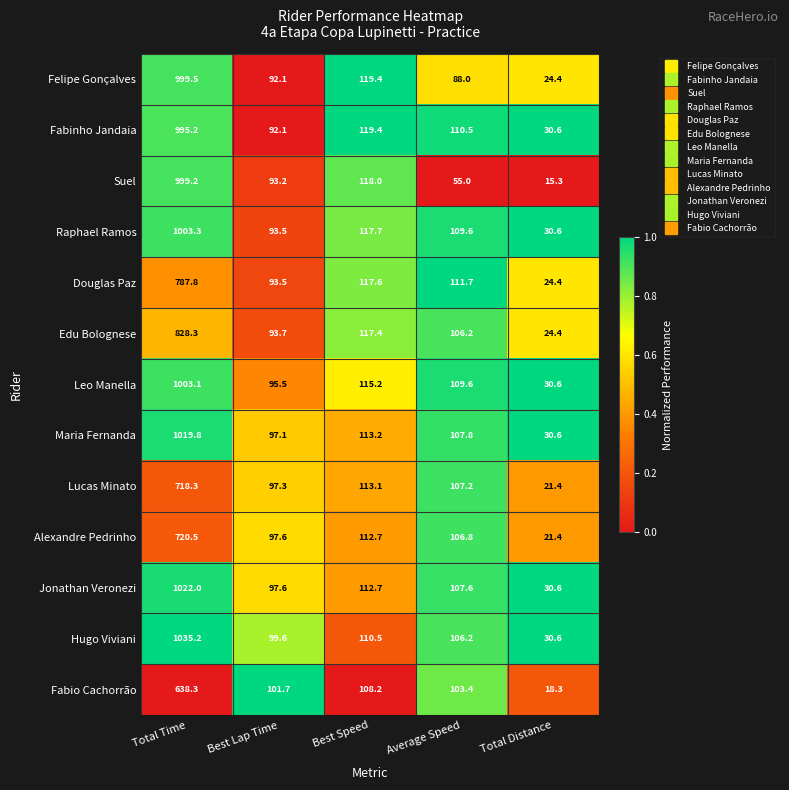

What is the spread (max minus min) of values at Best Speed?

11.2